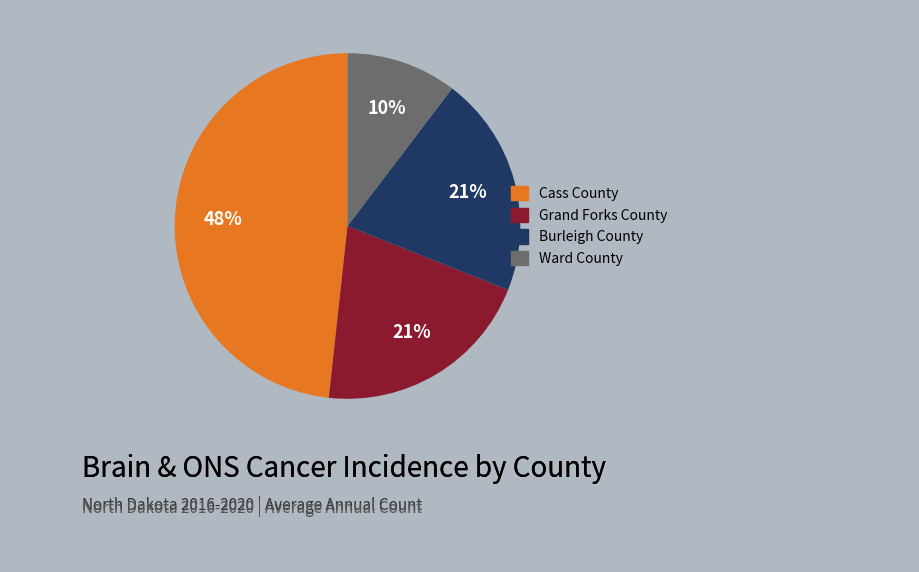

Which has a higher value, Cass County or Ward County?

Cass County